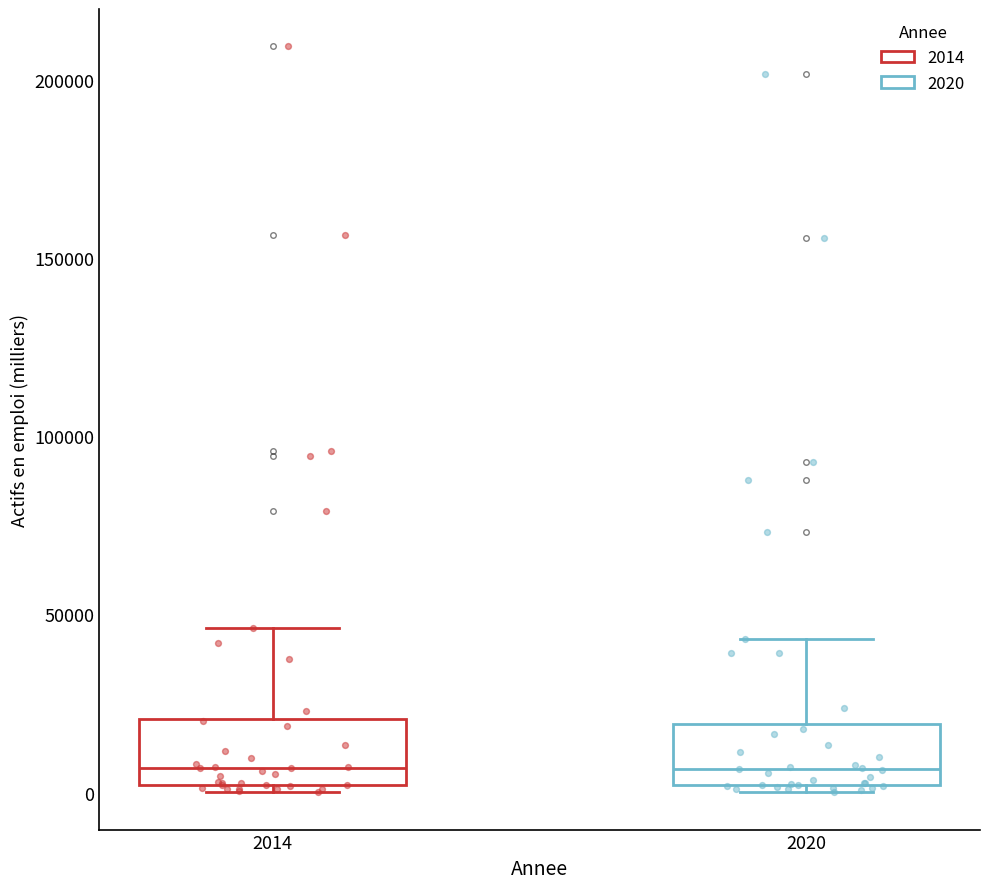

Reading left to right, transcribe this box plot: for each box, give where its median line is, the range the box spans, and where its two whiskers end, as read against the y-axis. The values are not printed on the chart, so give them approximately, as read against the axis.

2014: median 5000, box 0 to 20000, whiskers 0 (just below the box's lower edge) to 45000
2020: median 5000, box 0 to 20000, whiskers 0 (just below the box's lower edge) to 45000